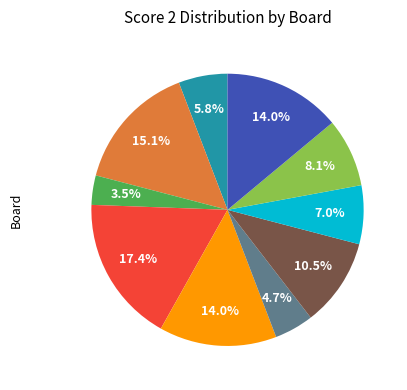

Is there a majority slice in this chart?

No